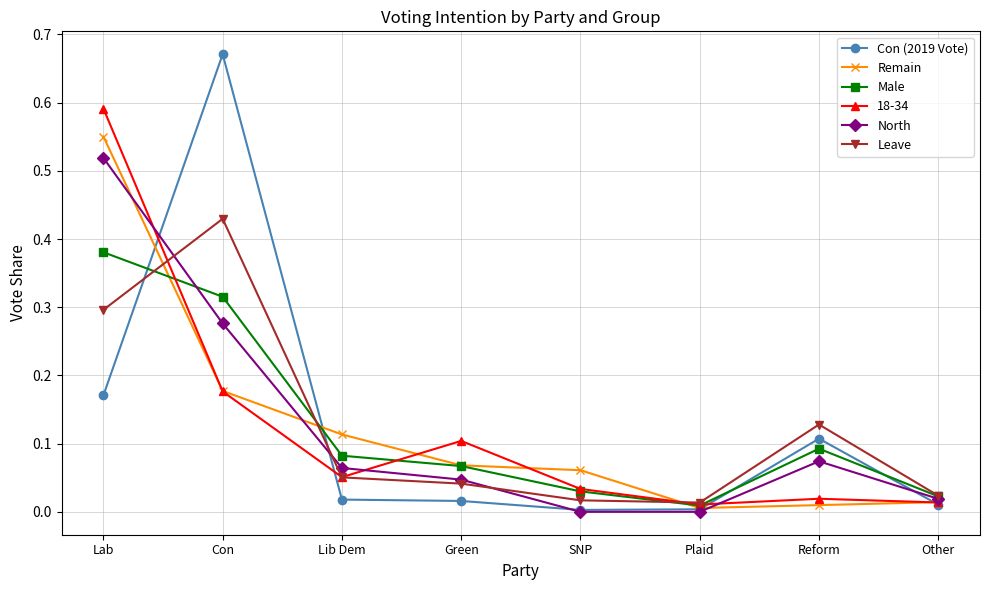

At which label does North reach its peak?

Lab